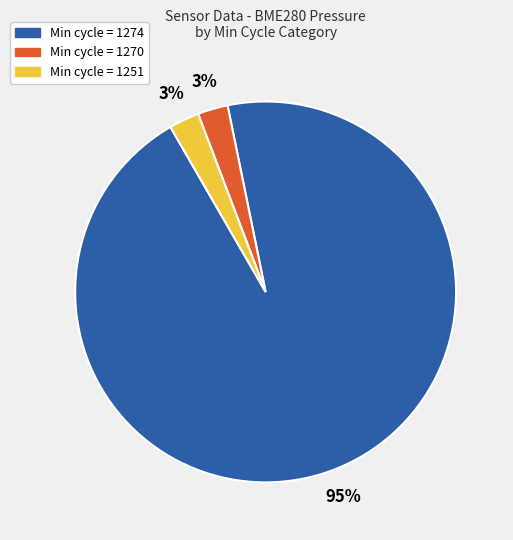

True or false: Min cycle = 1274 accounts for 95% of the total.

True